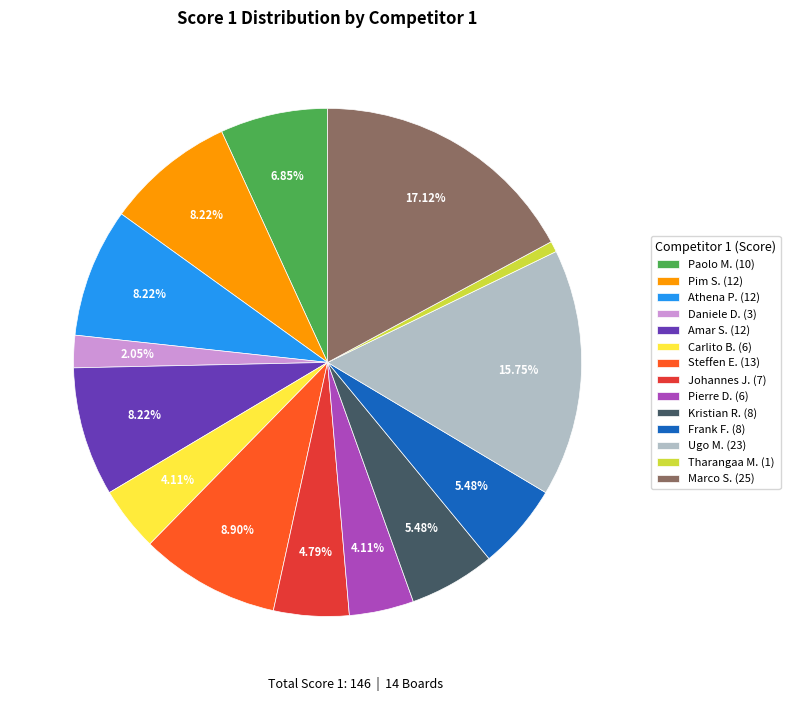

Do Pim S. (12) and Kristian R. (8) together represent more than half of the pie?

No